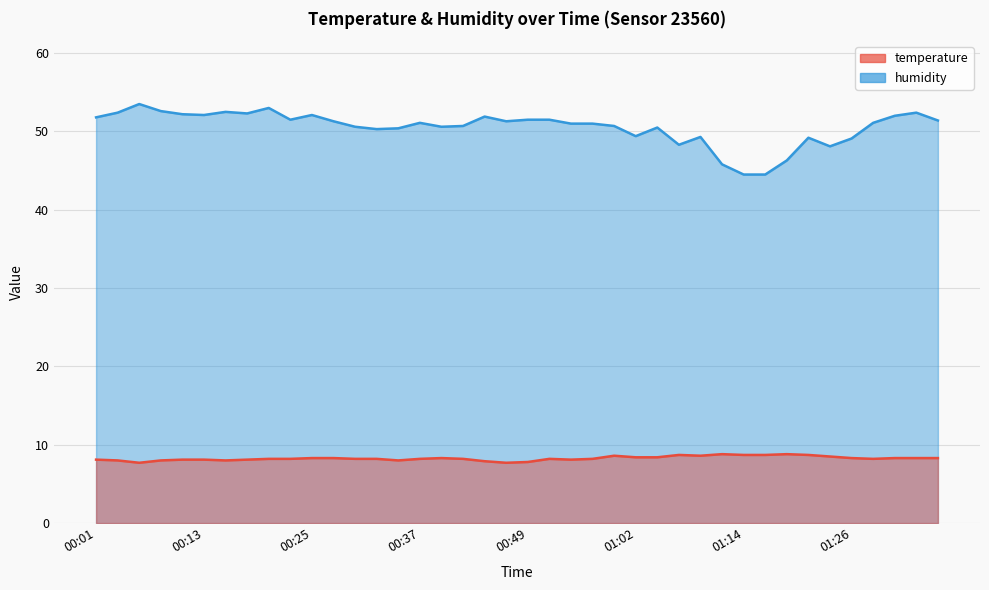

What is the value of the humidity point at the 6th from the left?

52.1